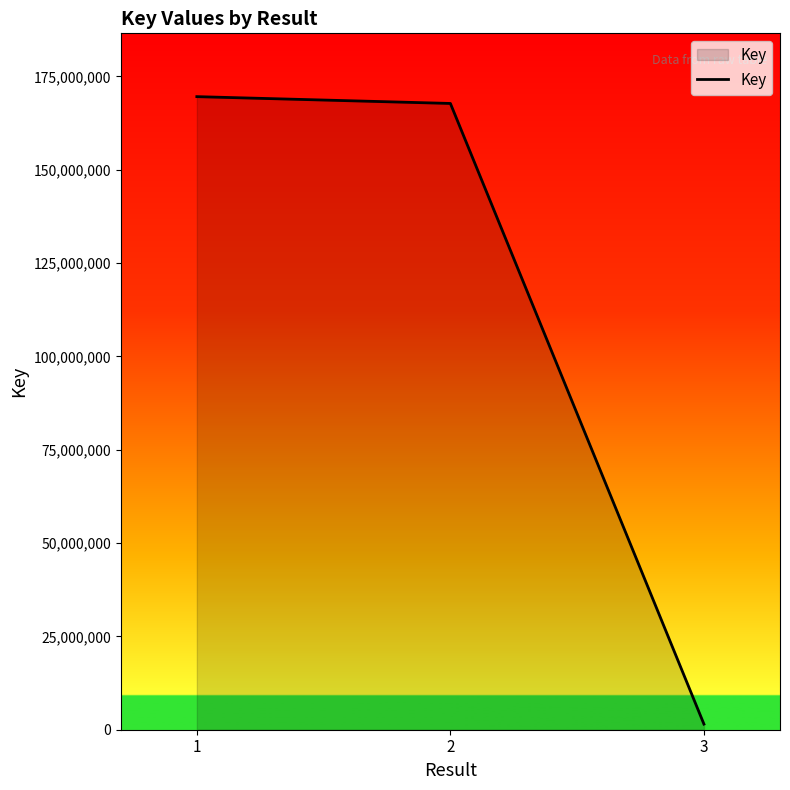

At which category does the chart reach its minimum across all series?

3